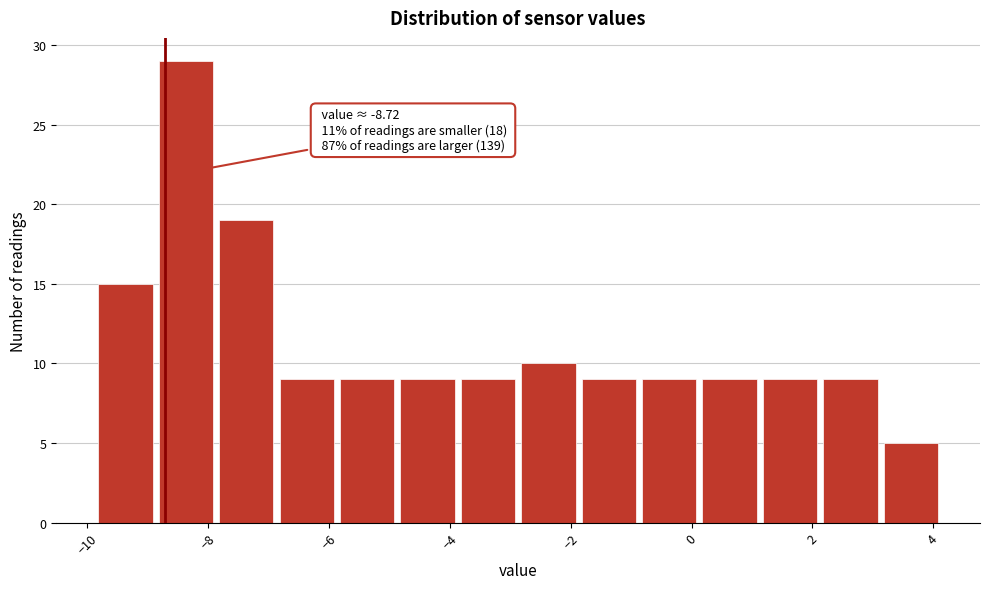

Which range on the x-axis has the tallest bar?

-8.82 to -7.82